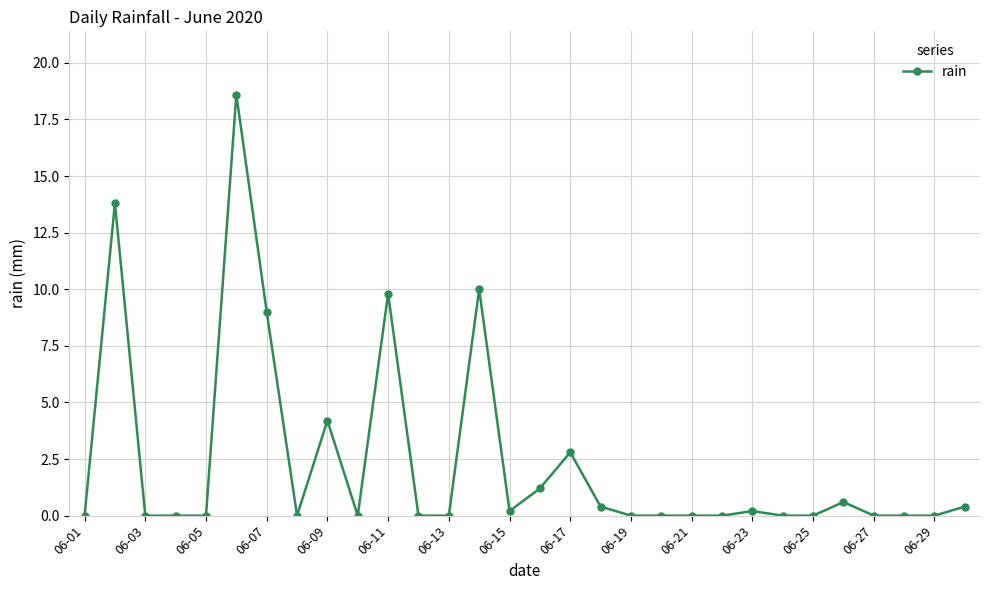

What is the difference between the maximum and minimum values?

18.6